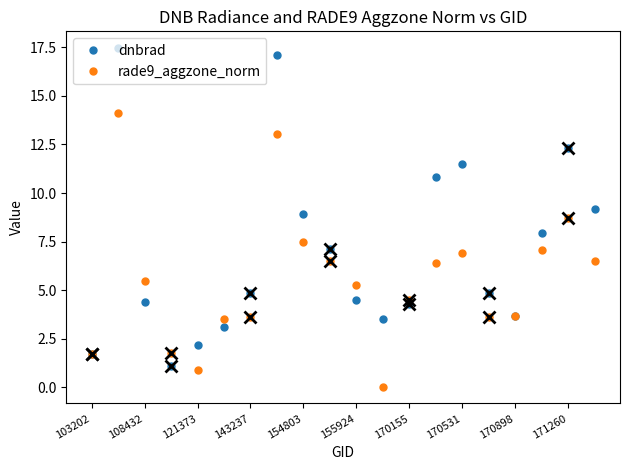

Does the chart display data point markers on the line(s)?

Yes